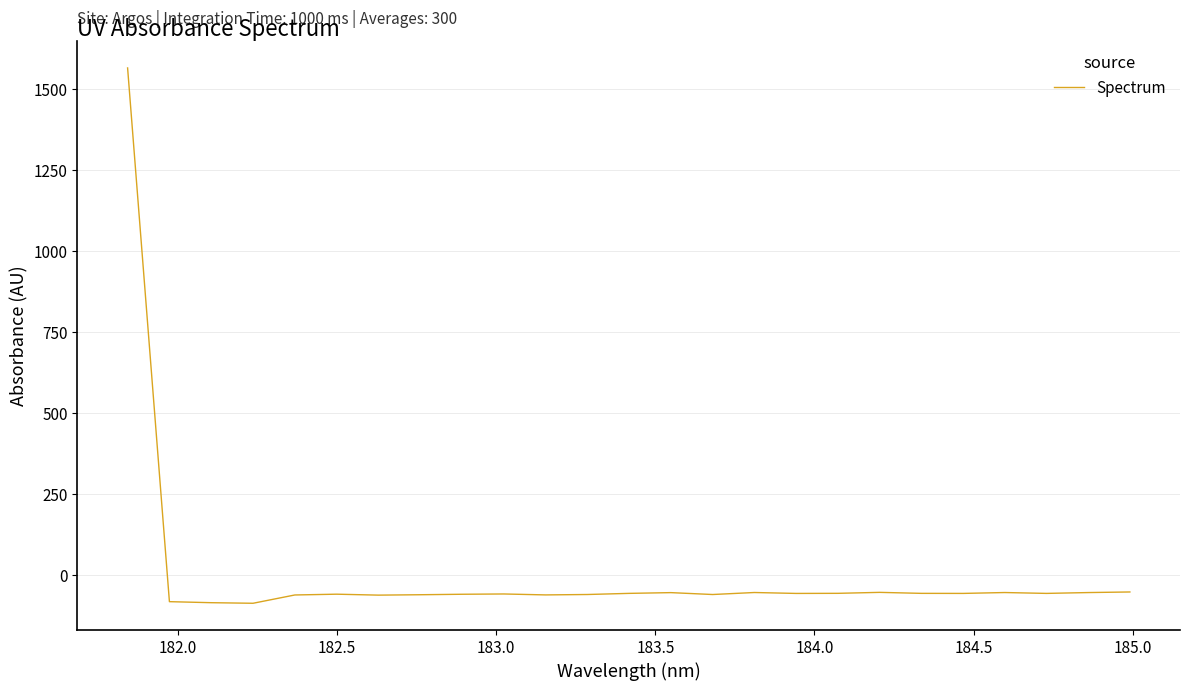

How many values exceed -57?

7